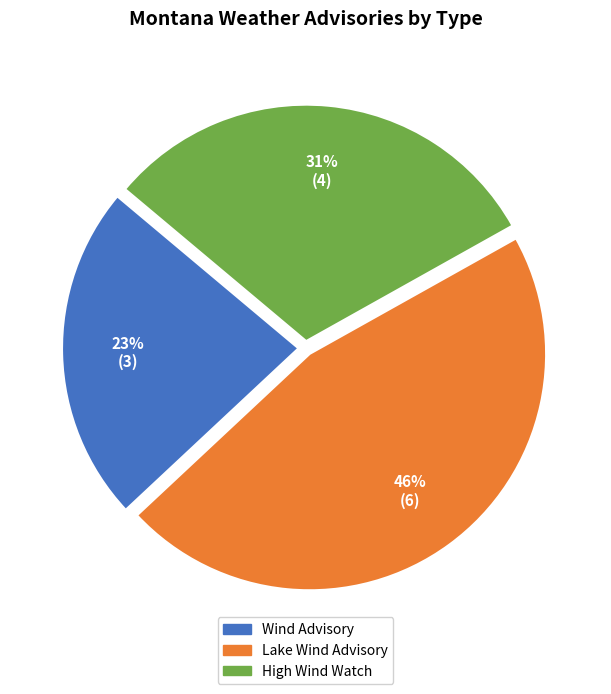

To the nearest percent, what is the difference between the High Wind Watch and Lake Wind Advisory slice percentages?

15%